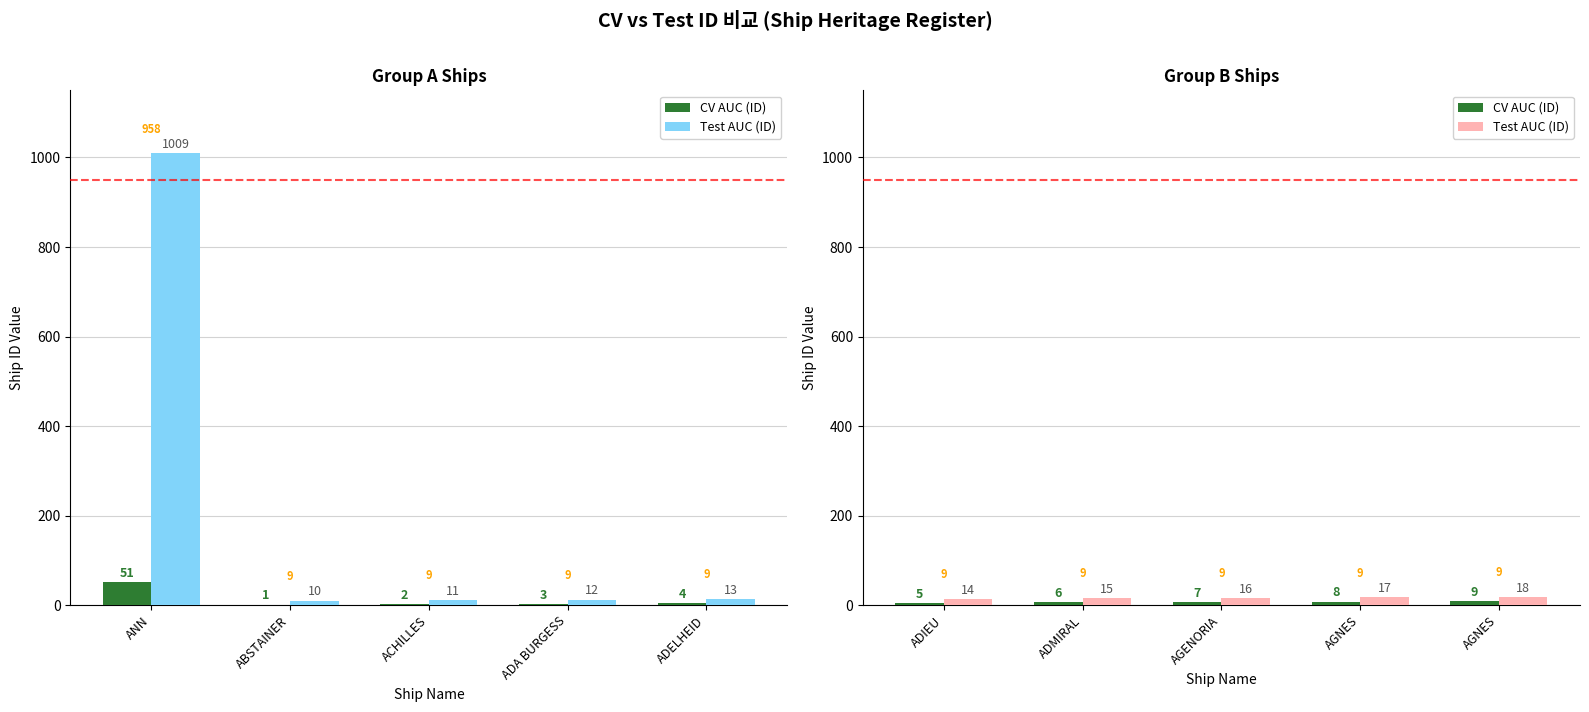

At how many categories does at least one series exceed 11?

5